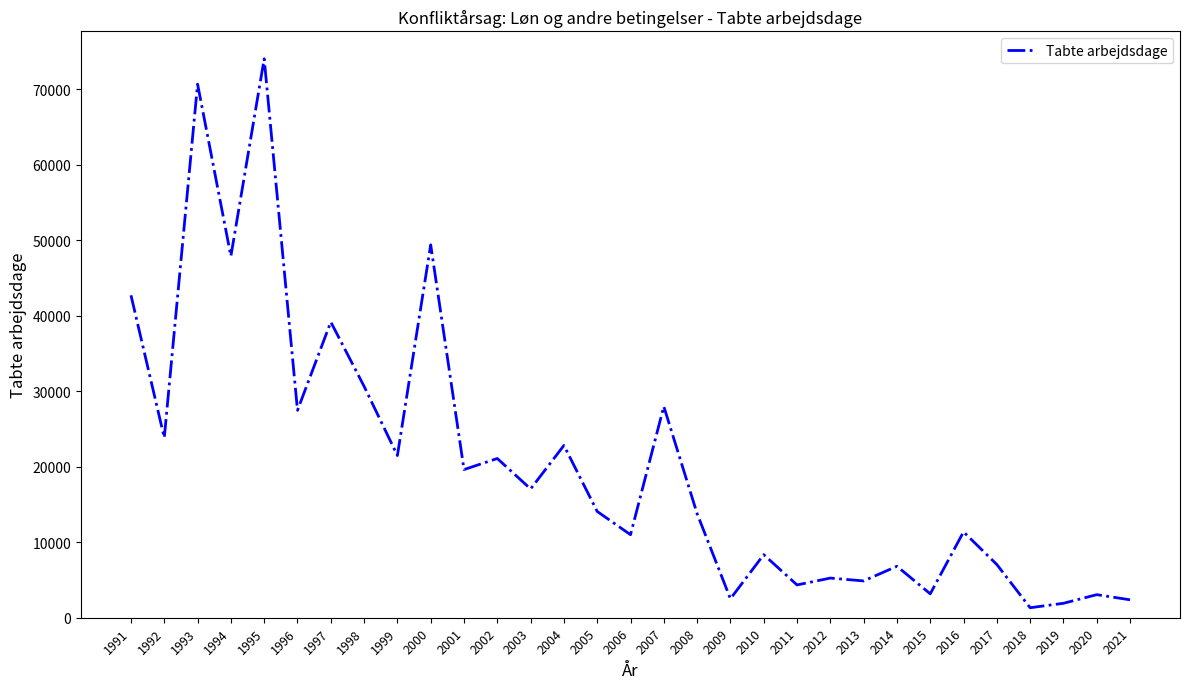

What is the change in value from 2016 to 2019?

-9461.3